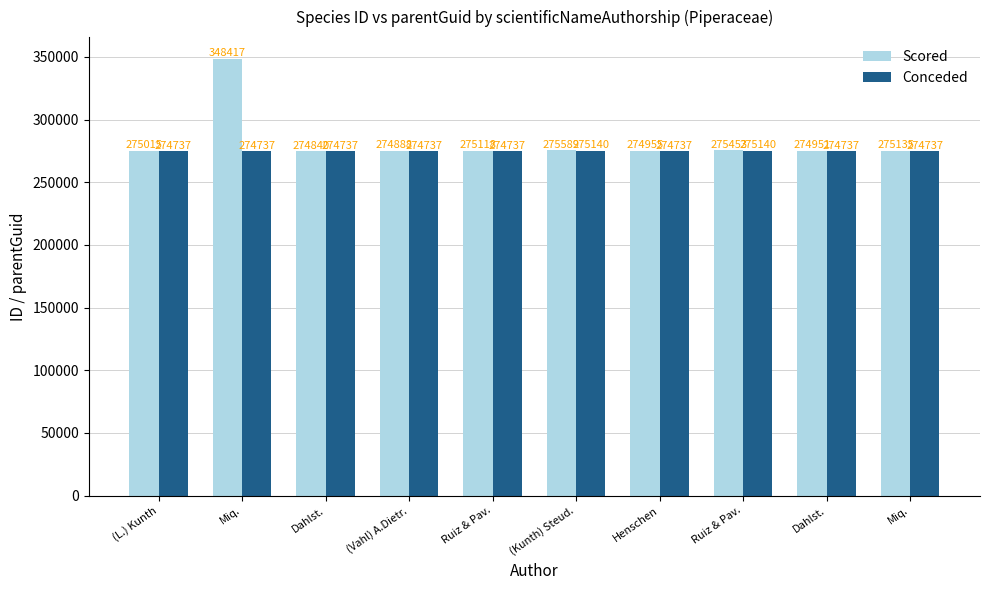

Is the value of Conceded at (Kunth) Steud. greater than the value of Scored at (L.) Kunth?

Yes